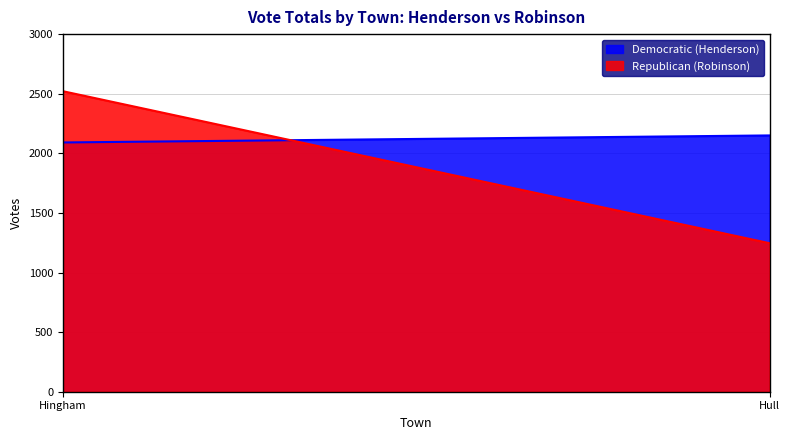

Does the chart display data point markers on the line(s)?

No